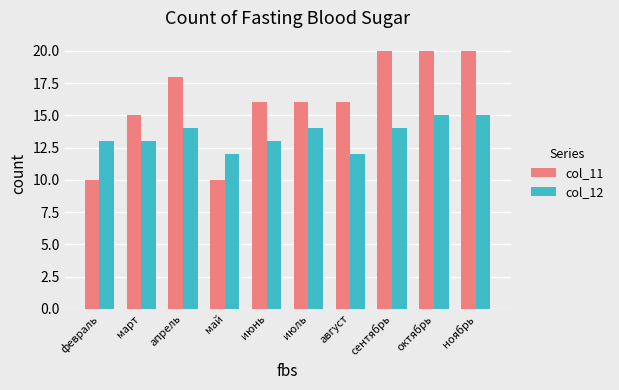

Which series has the largest range (max minus min)?

col_11